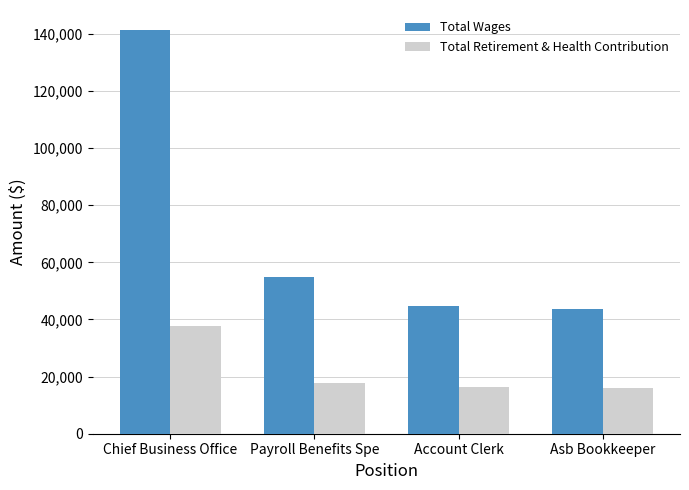

What is the difference between the Total Retirement & Health Contribution values at Chief Business Office and Asb Bookkeeper?

21438